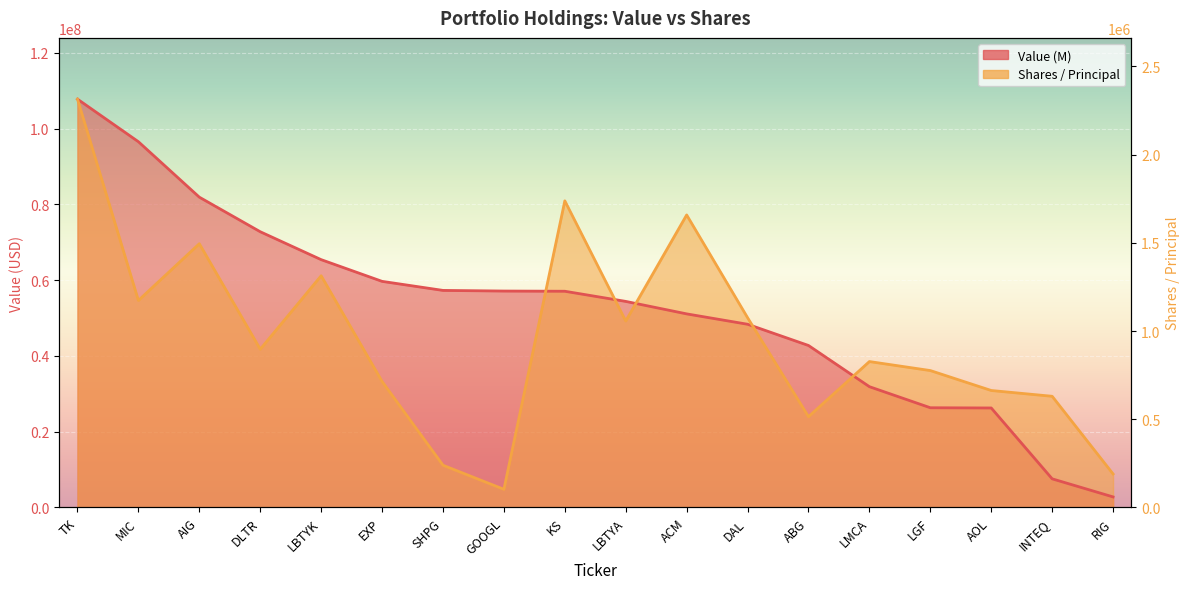

What is the sum of the Value (M) values at ABG and ACM?

93864000.0